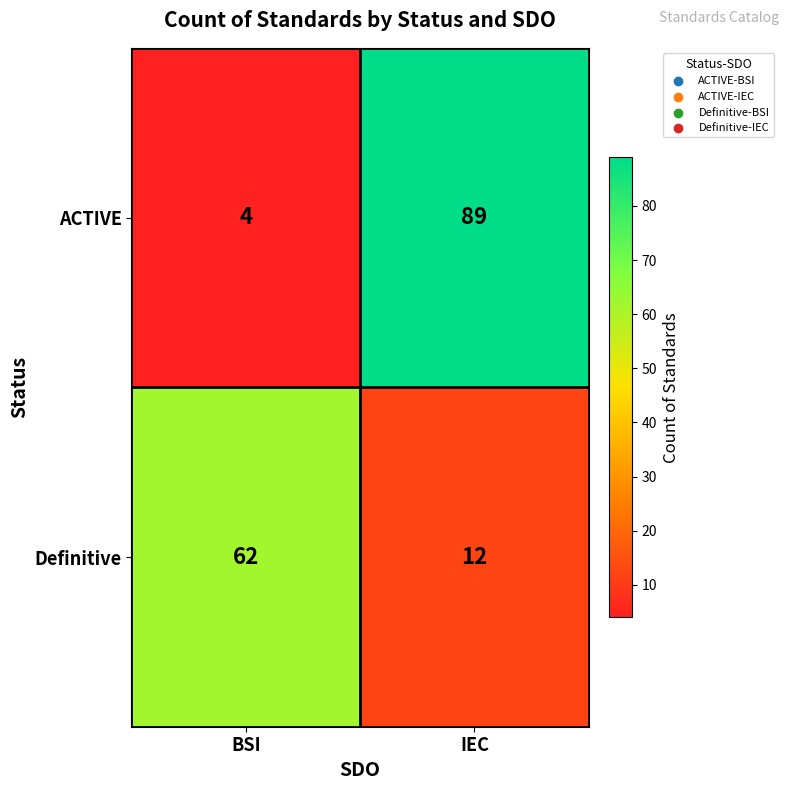

At how many categories does at least one series exceed 56?

2